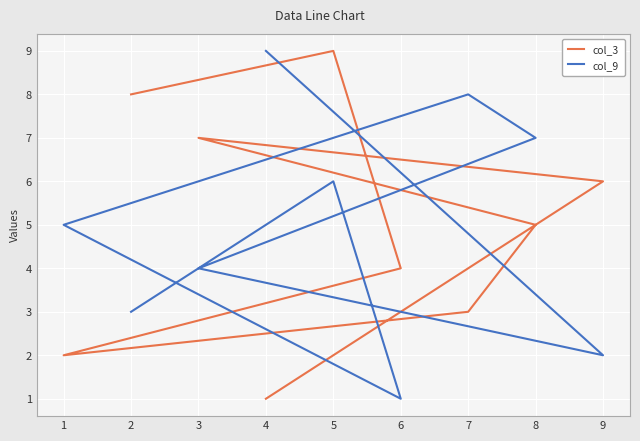

What is the difference between the maximum and minimum values in the col_3 series?

8